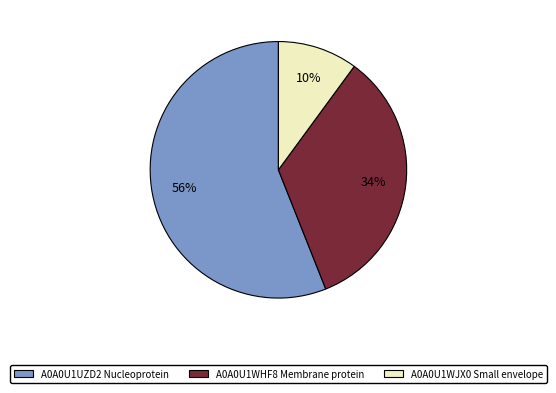

True or false: A0A0U1WHF8 Membrane protein accounts for 41% of the total.

False